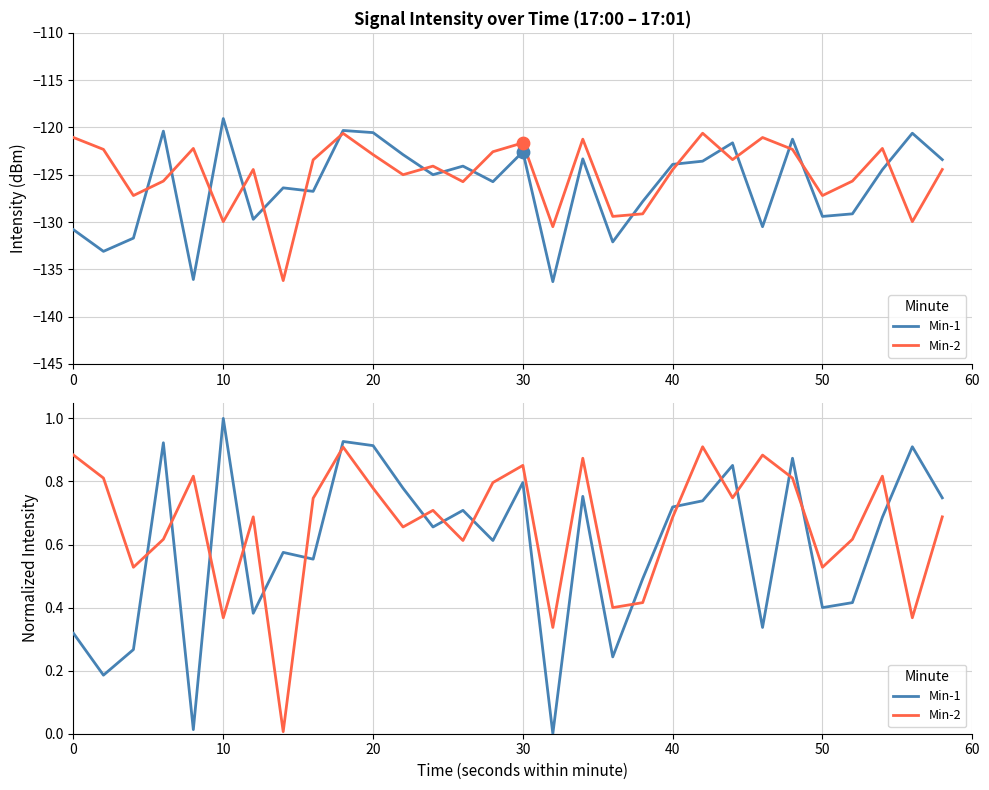

What are all the series names shown in the legend?

Min-1, Min-2